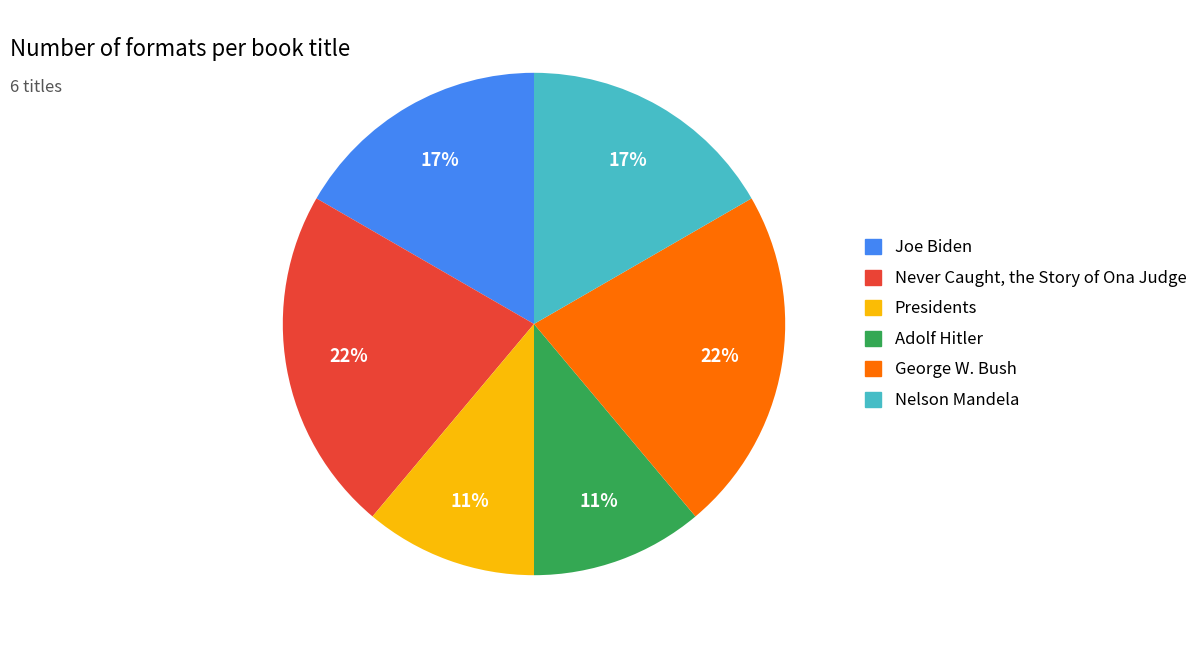

The Joe Biden slice represents 17% of the pie. True or false?

True